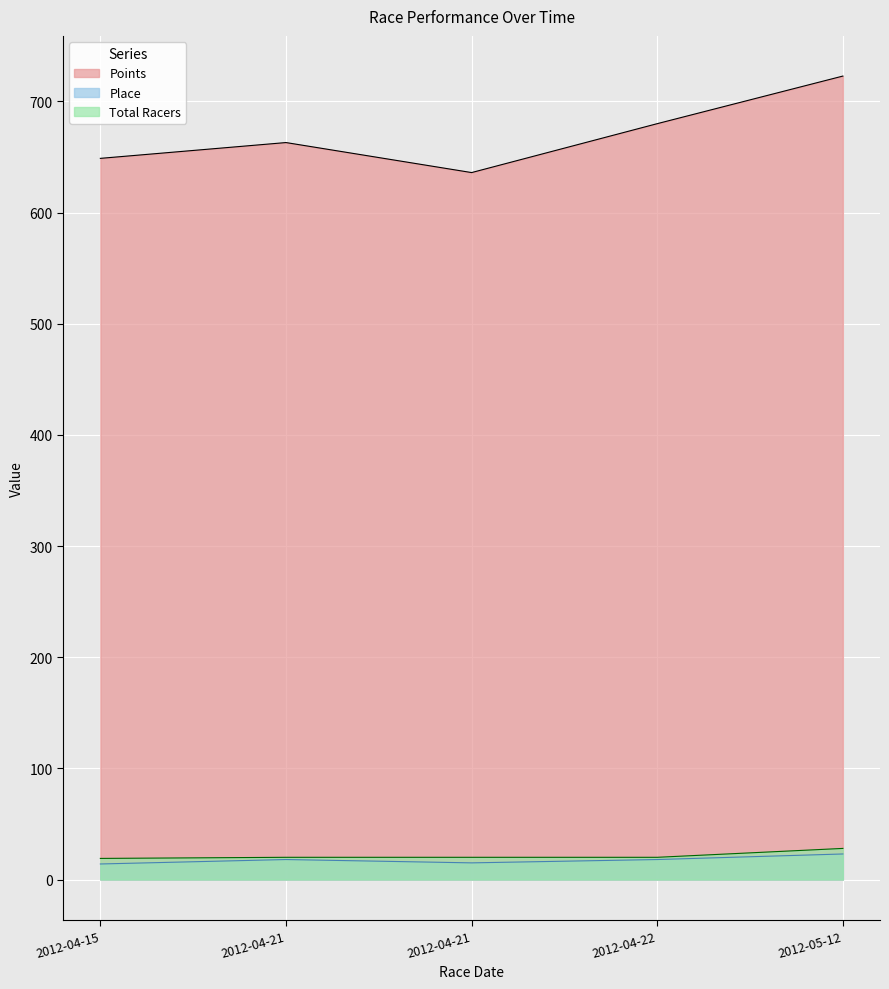

At how many categories does at least one series exceed 52?

5